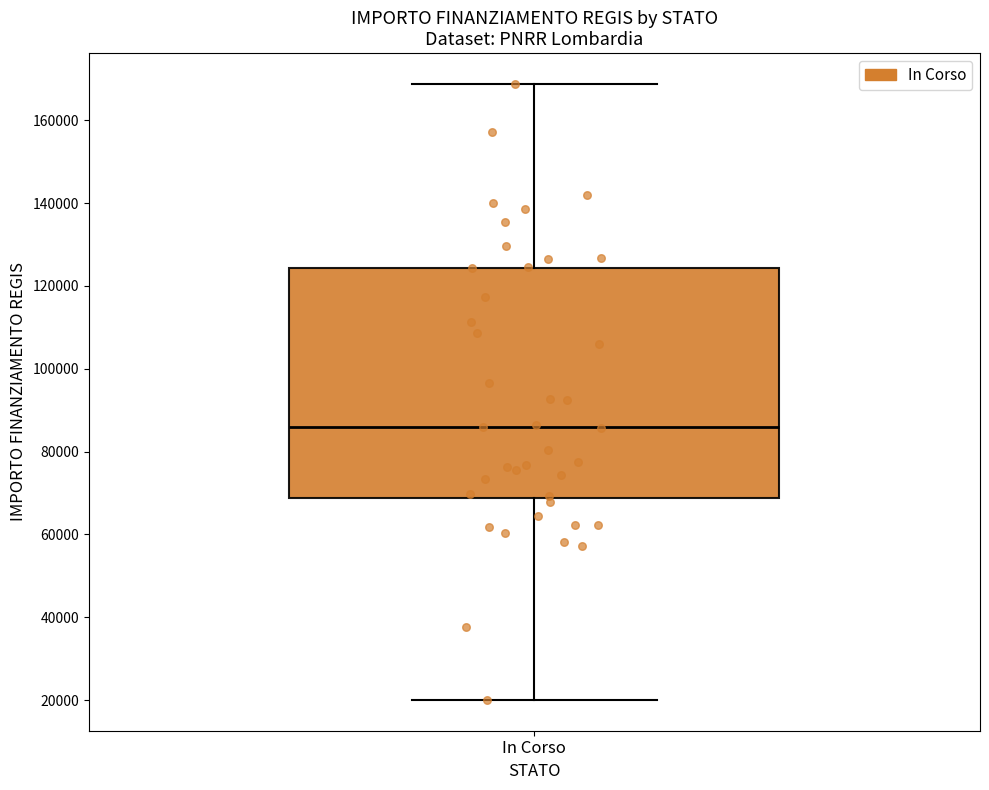

Read this box plot against the y-axis: the position of the median line, the range covered by the box, and the ends of both whiskers. The values are not printed on the chart, so give them approximately, as read against the axis.

median 86000, box 68000 to 124000, whiskers 20000 to 168000